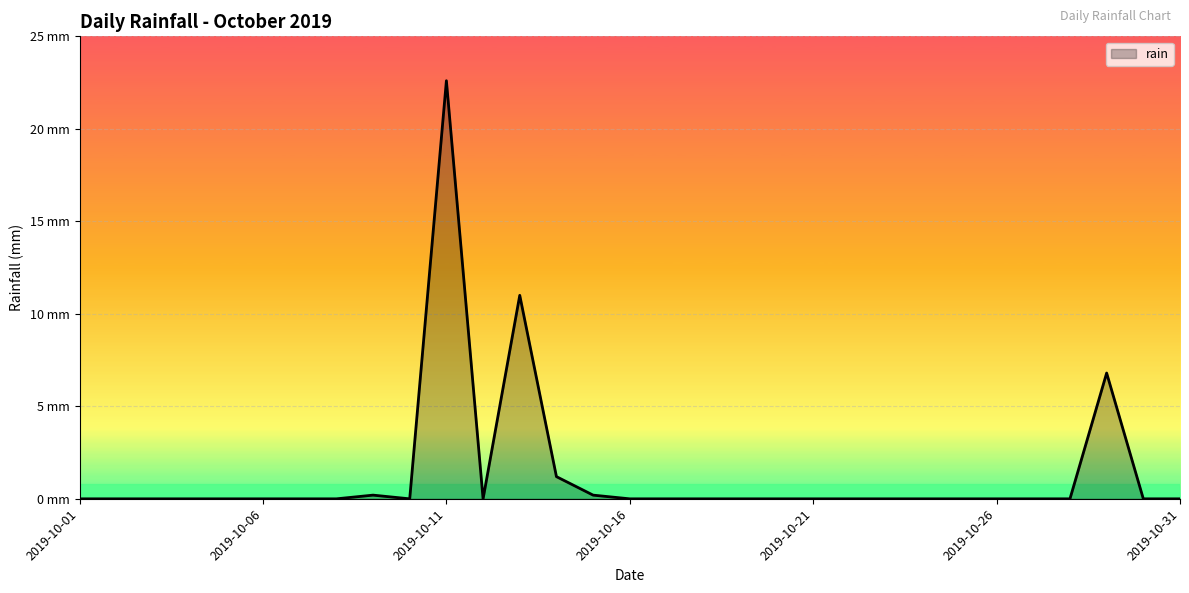

Where is the first local maximum?

2019-10-09